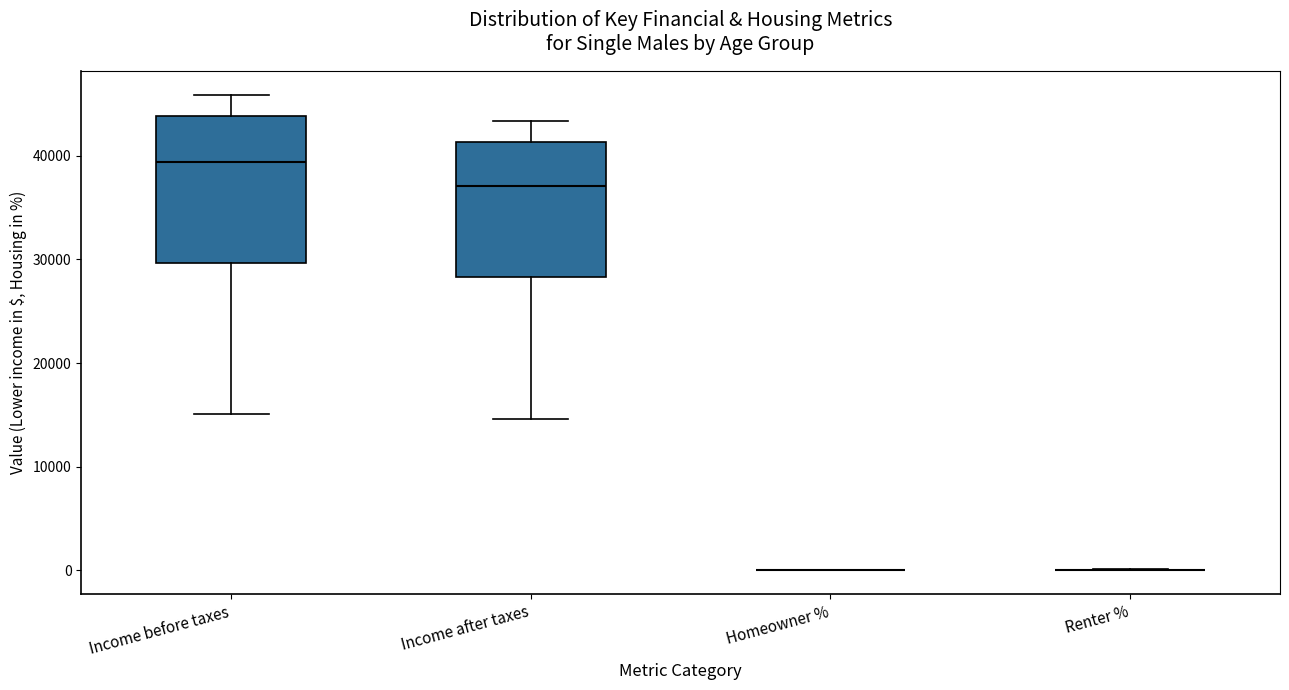

Comparing the boxes themselves (not the whiskers), which one is the tallest?

Income before taxes